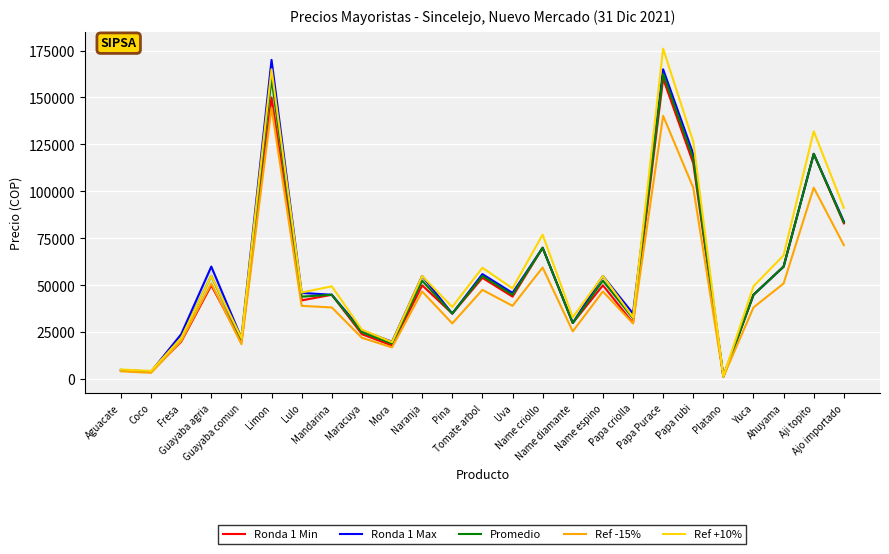

Reading right to left, extract all data points from this chart.

Ronda 1 Min: 83000.0	120000.0	60000.0	45000.0	1463.0	115000.0	160000.0	30000.0	50000.0	30000.0	70000.0	44000.0	54000.0	35000.0	50000.0	18000.0	24000.0	45000.0	42000.0	150000.0	20000.0	50000.0	20000.0	4060.0	4750.0
Ronda 1 Max: 84000.0	120000.0	60000.0	45000.0	1575.0	120000.0	165000.0	35000.0	55000.0	30000.0	70000.0	46000.0	56000.0	35000.0	55000.0	20000.0	26000.0	45000.0	46000.0	170000.0	22000.0	60000.0	24000.0	4060.0	5000.0
Promedio: 83500.0	120000.0	60000.0	45000.0	1519.0	117500.0	162500.0	32500.0	52500.0	30000.0	70000.0	45000.0	55000.0	35000.0	52500.0	19000.0	25000.0	45000.0	44000.0	160000.0	21000.0	55000.0	22000.0	4060.0	4875.0
Ref -15%: 71400.0	102000.0	51000.0	38250.0	1338.8	102000.0	140250.0	29750.0	46750.0	25500.0	59500.0	39100.0	47600.0	29750.0	46750.0	17000.0	22100.0	38250.0	39100.0	144500.0	18700.0	51000.0	20400.0	3451.0	4250.0
Ref +10%: 91300.0	132000.0	66000.0	49500.0	1609.3	126500.0	176000.0	33000.0	55000.0	33000.0	77000.0	48400.0	59400.0	38500.0	55000.0	19800.0	26400.0	49500.0	46200.0	165000.0	22000.0	55000.0	22000.0	4466.0	5225.0